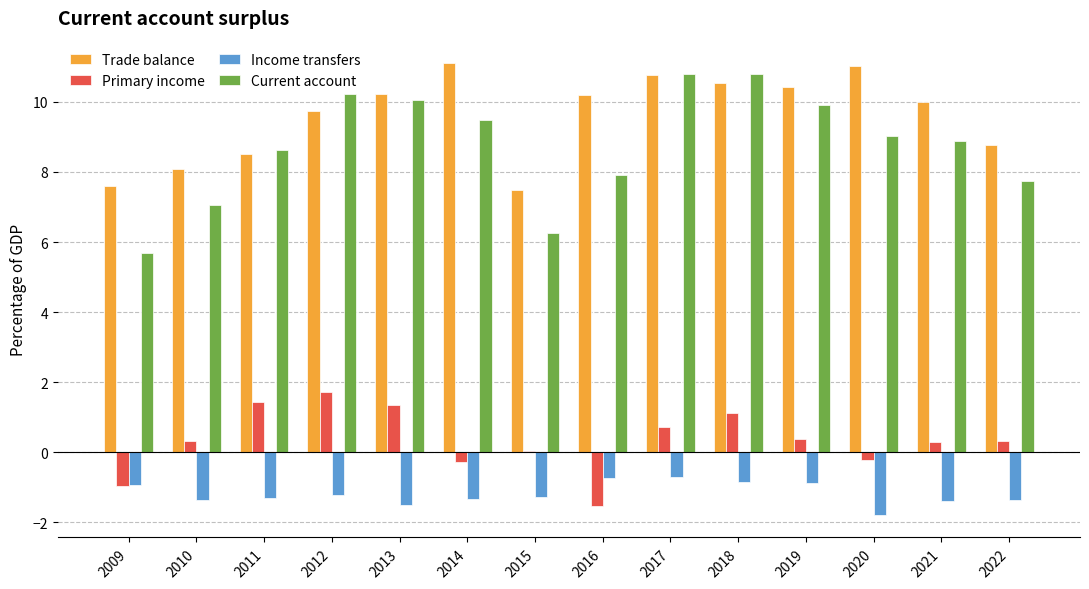

How many categories are shown in the chart?

14